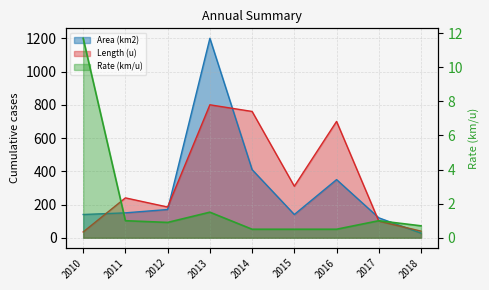

How many points are higher than both their immediate neighbors (excluding endpoints)?

2